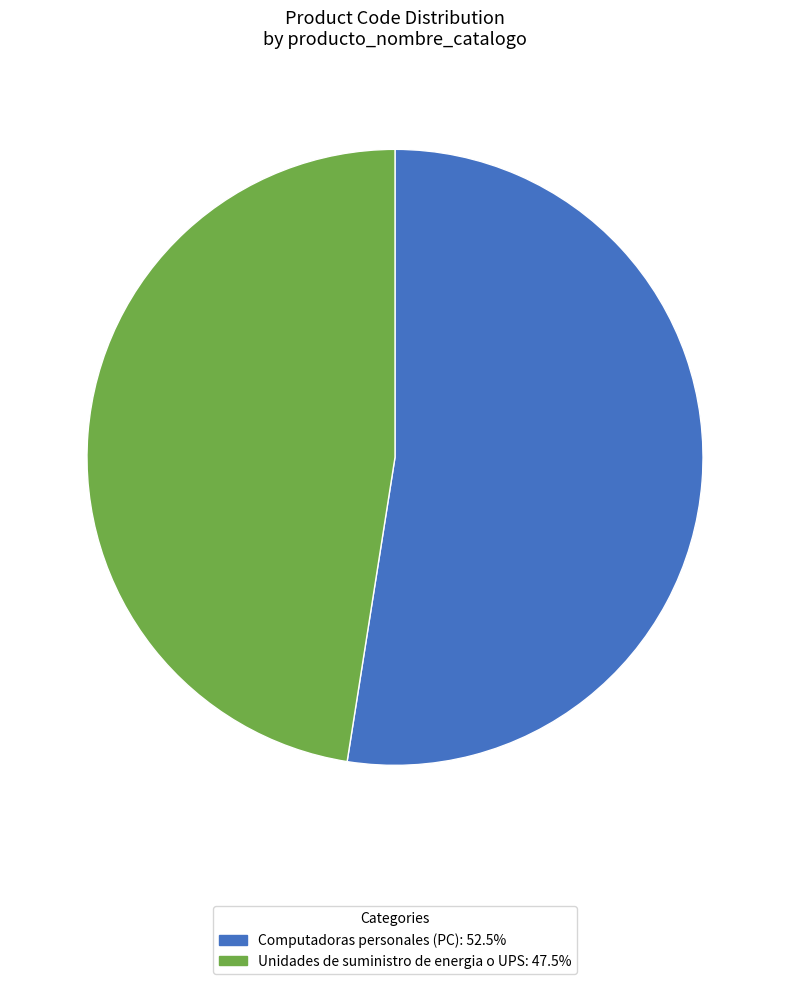

Which has a higher value, Unidades de suministro de energia o UPS or Computadoras personales (PC)?

Computadoras personales (PC)